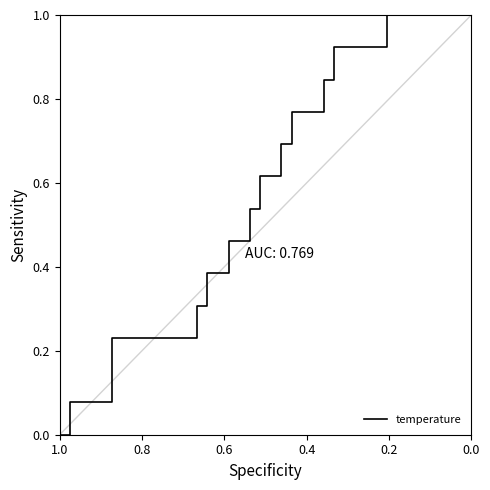

How many positive values are there?

39